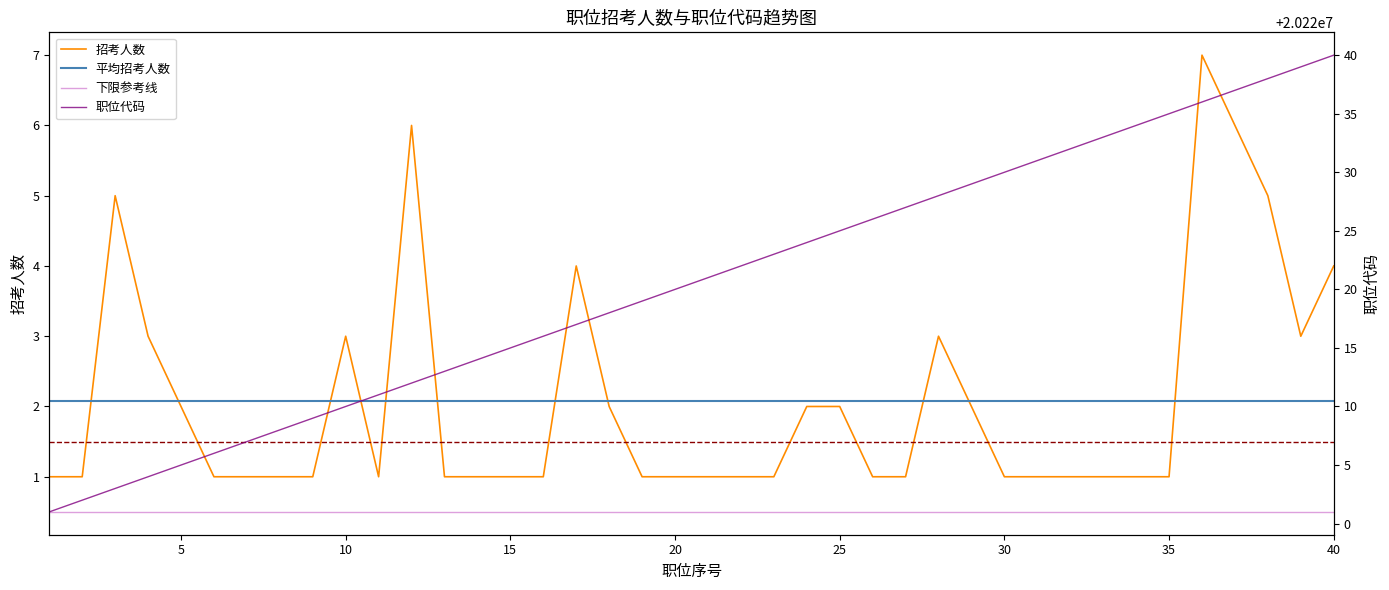

At which label is 职位代码 closest to 20220020?

20